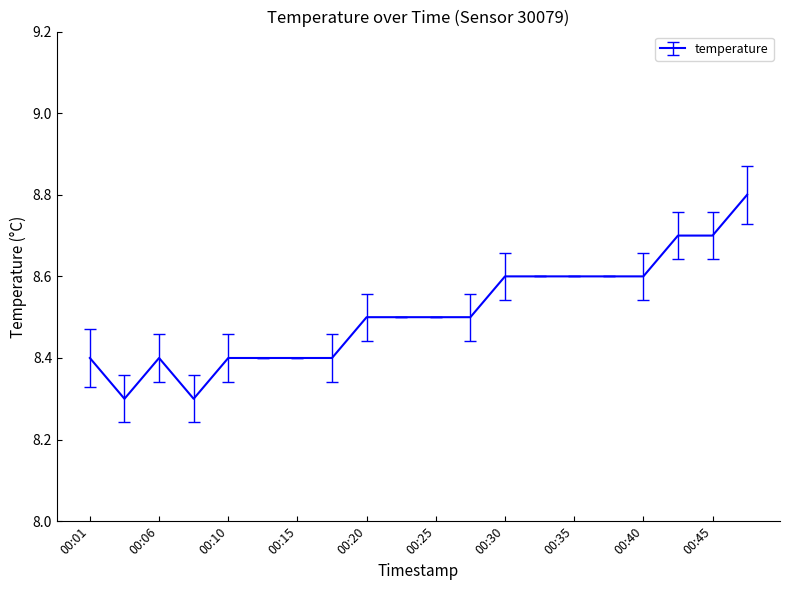

What is the greatest value displayed?

8.8